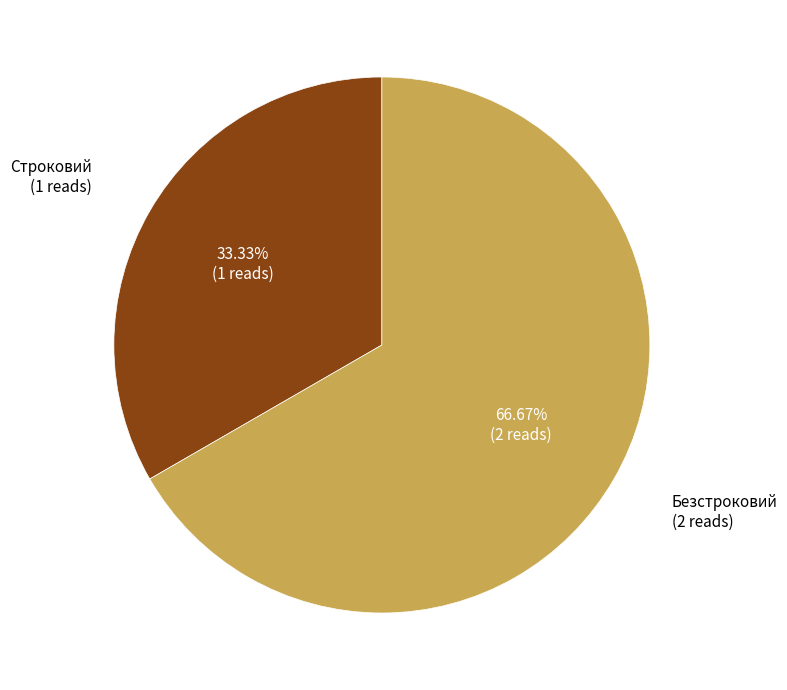

Is there any slice that represents more than half of the pie?

Yes